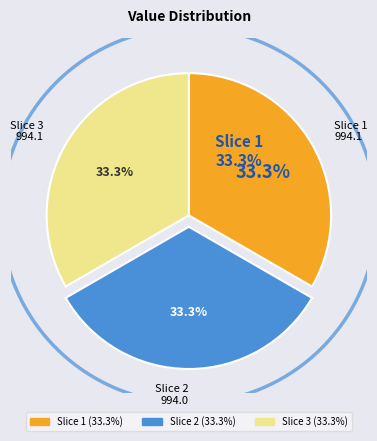

Does any single category account for the majority?

No